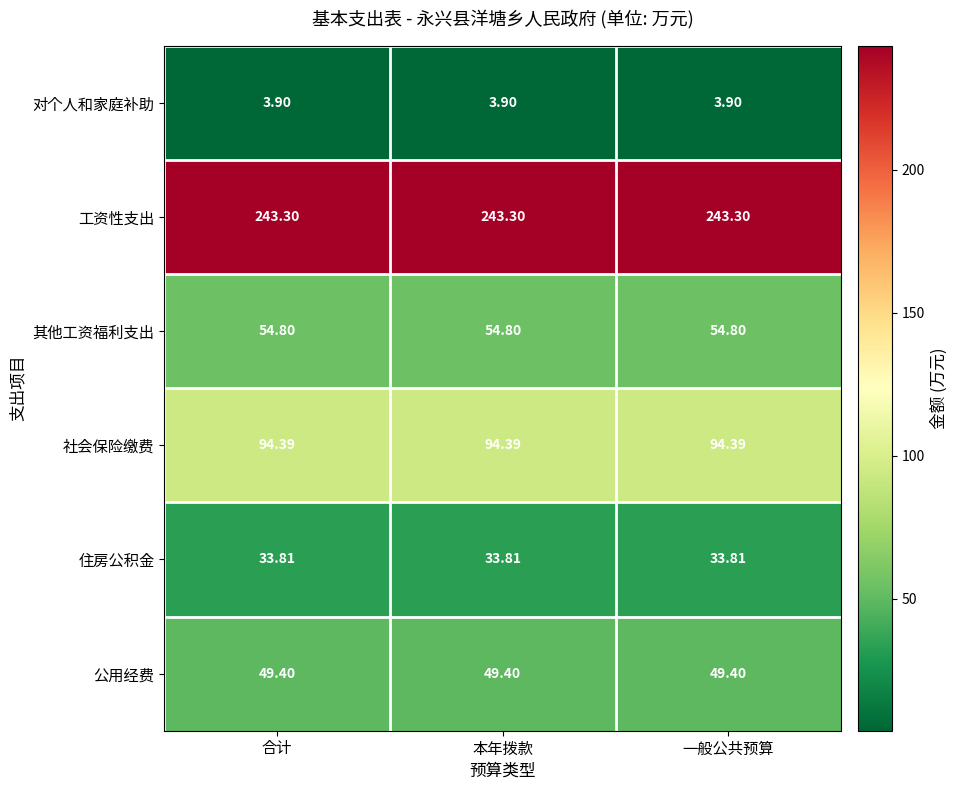

List the series in order of their peak value, lowest first.

对个人和家庭补助, 住房公积金, 公用经费, 其他工资福利支出, 社会保险缴费, 工资性支出